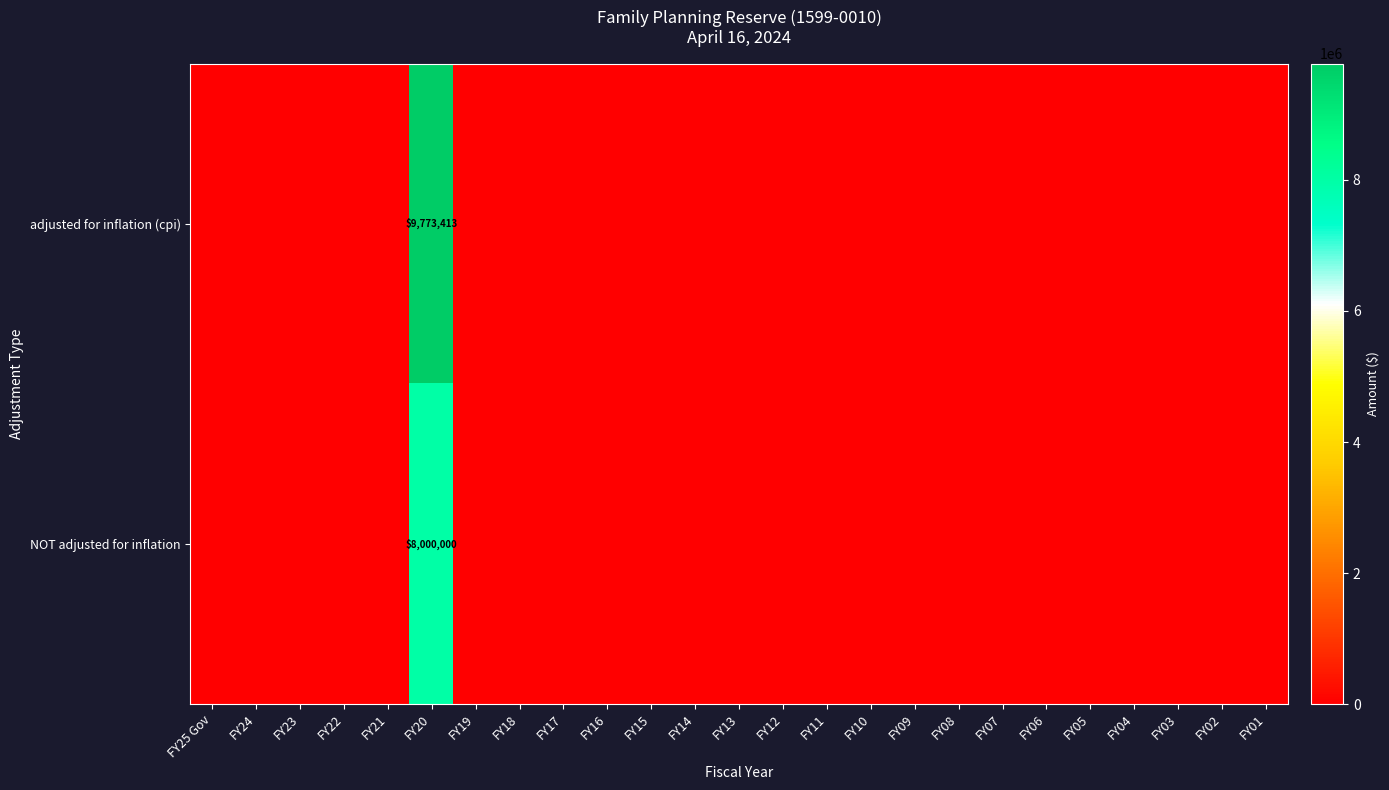

Count the number of data series in this chart.

2